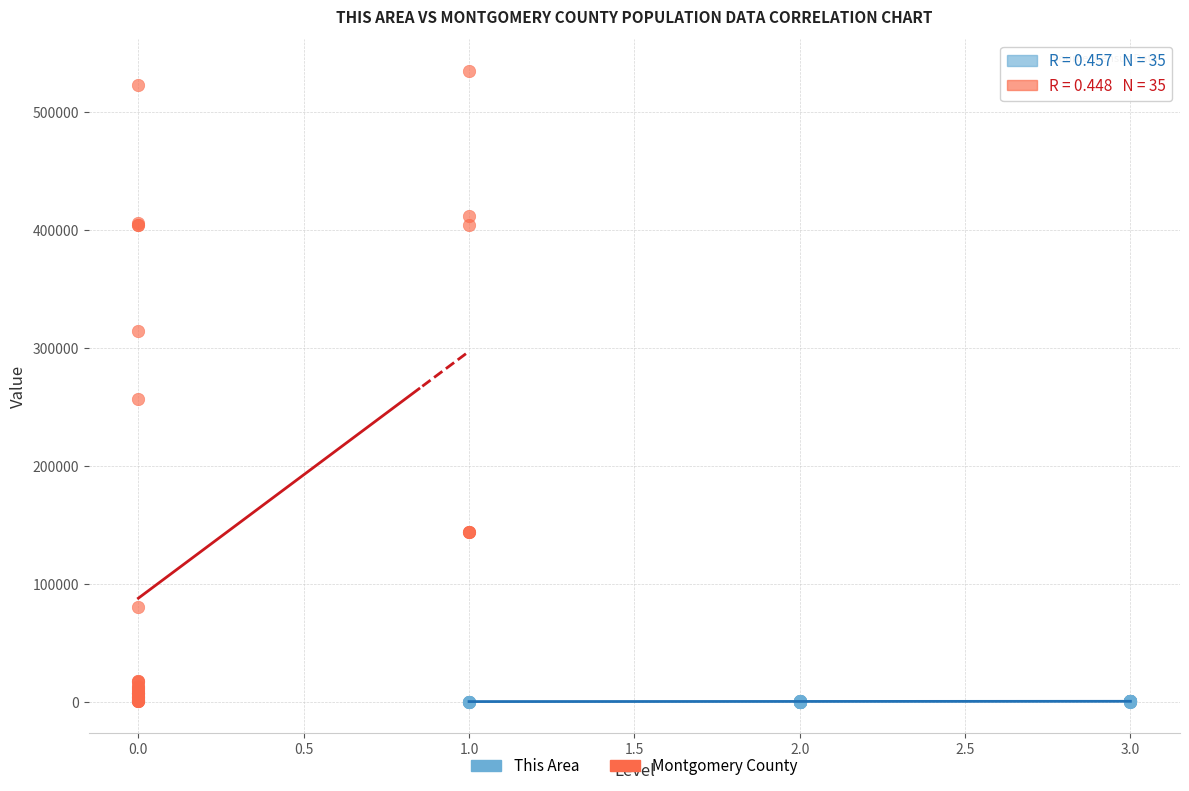

Which series contains the highest Y value?

Montgomery County